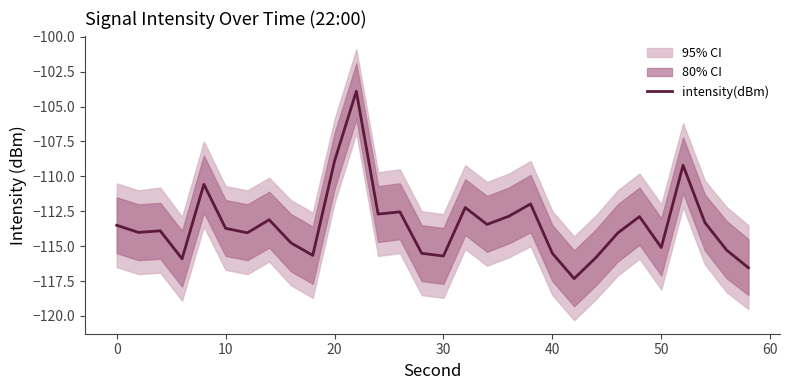

The intensity(dBm) series shows -115.5 at 40. True or false?

True